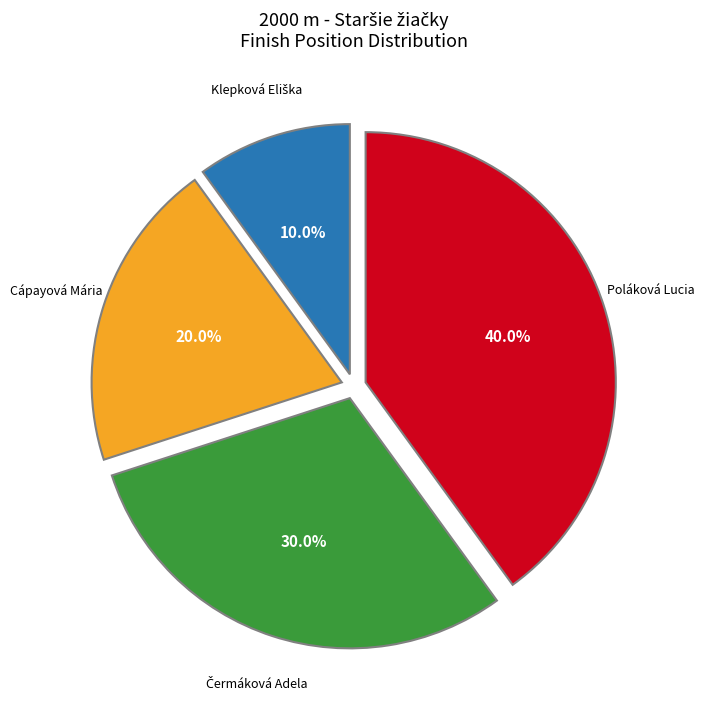

What is the largest slice in the pie chart?

Poláková Lucia